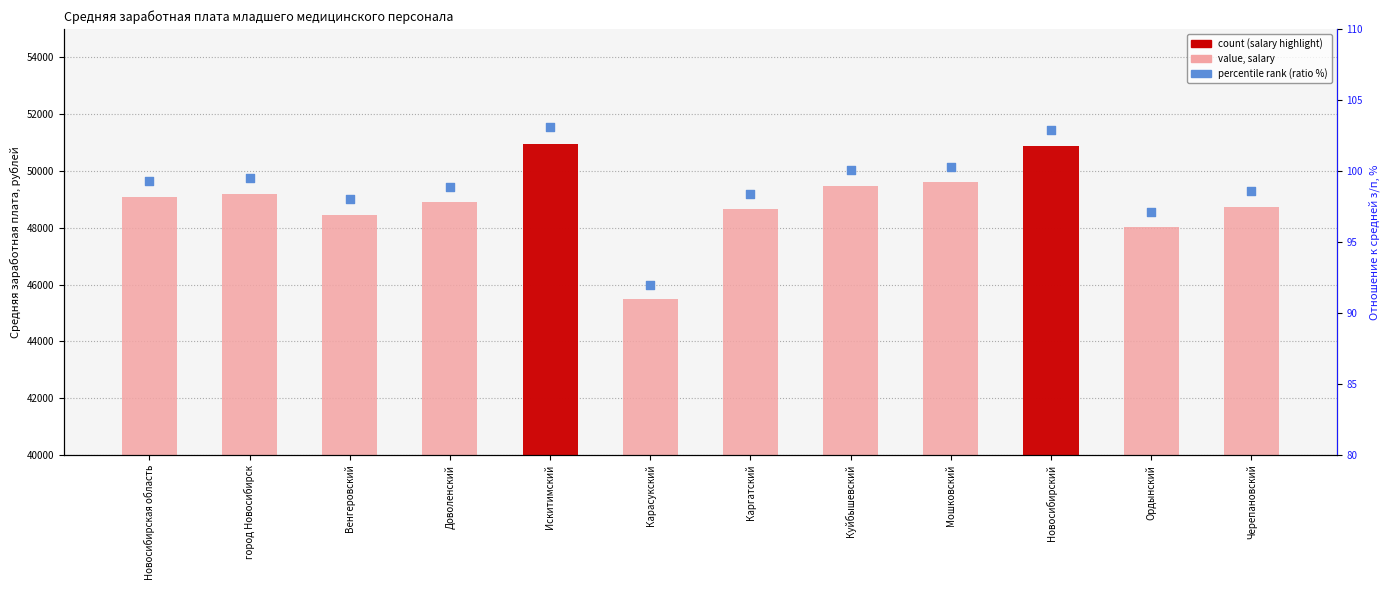

Which series has the largest Y range (max minus min)?

salary